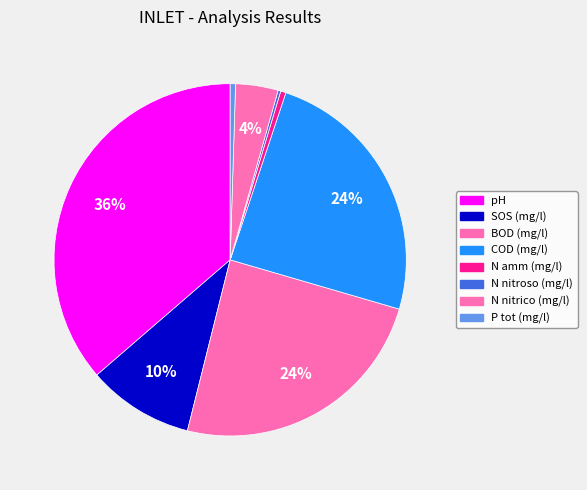

How many segments does this pie chart have?

8